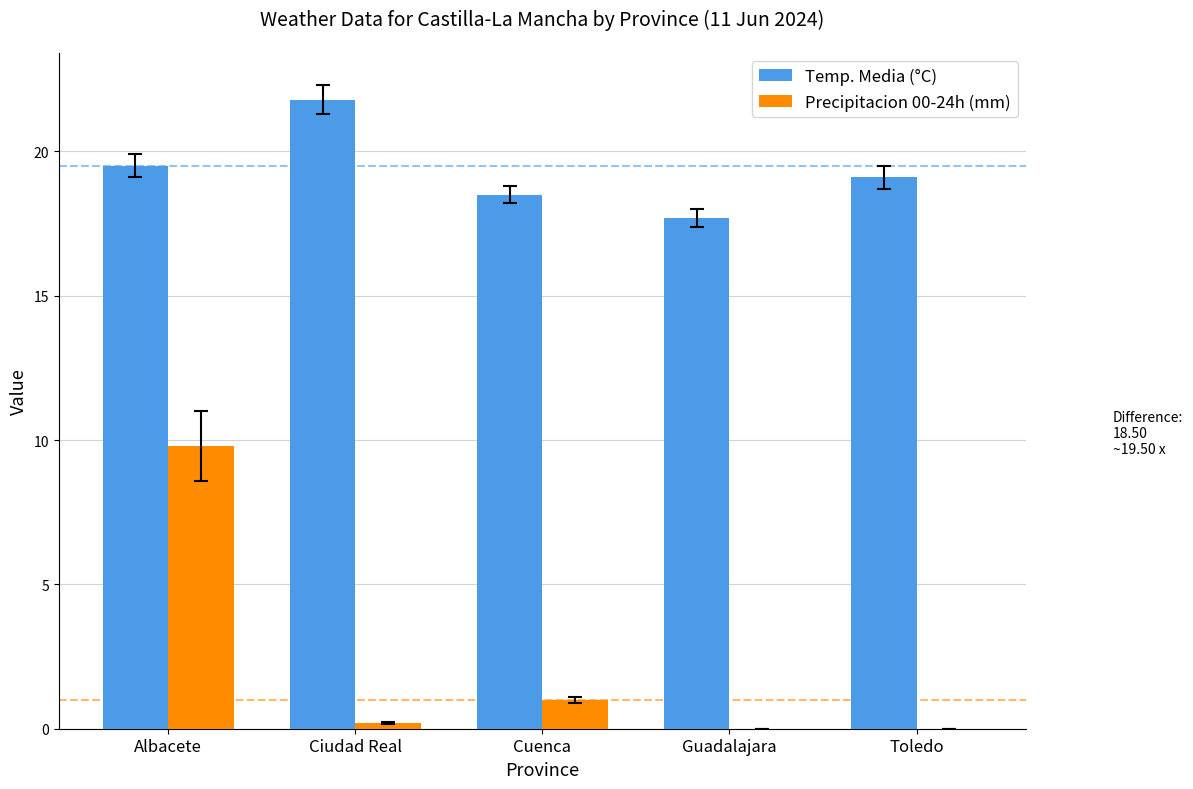

How many series are shown in this chart?

2